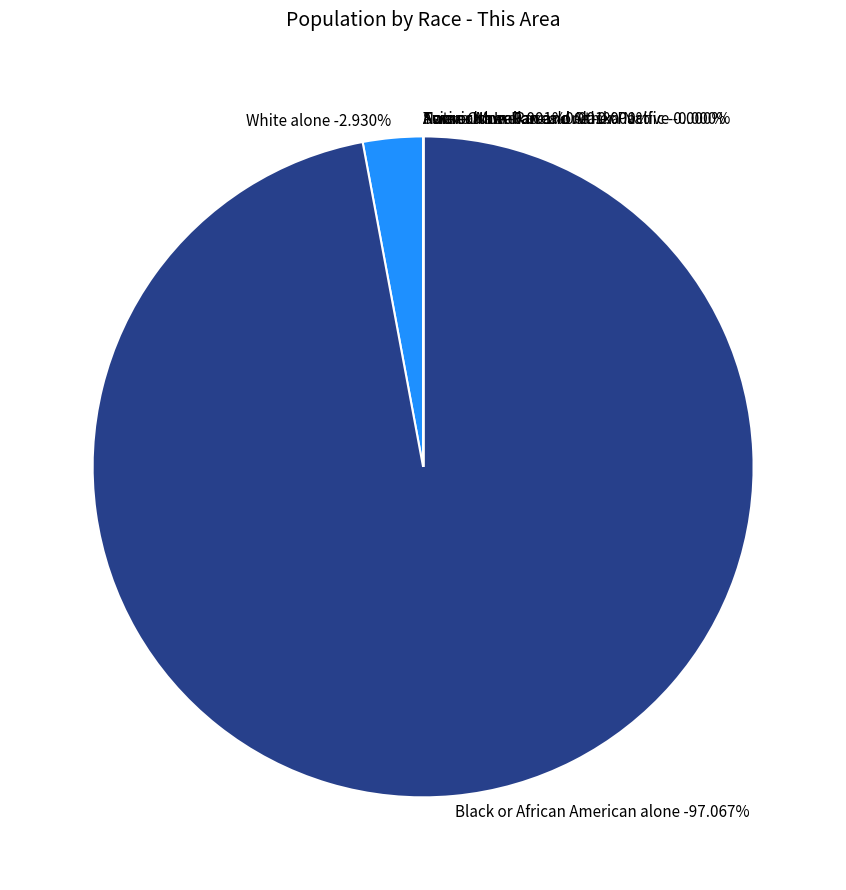

What portion of the pie excludes Native Hawaiian and Other Pacific?

100.0%